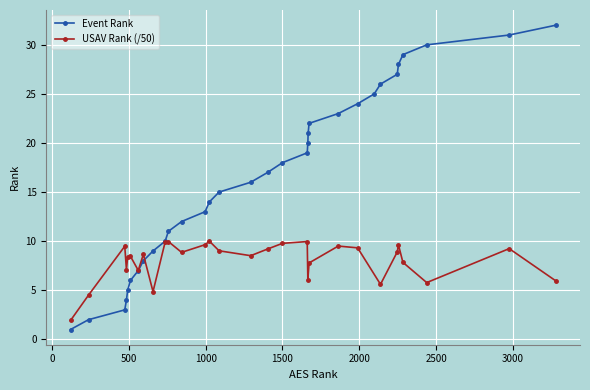

Between 1087 and 561, which is larger?

1087